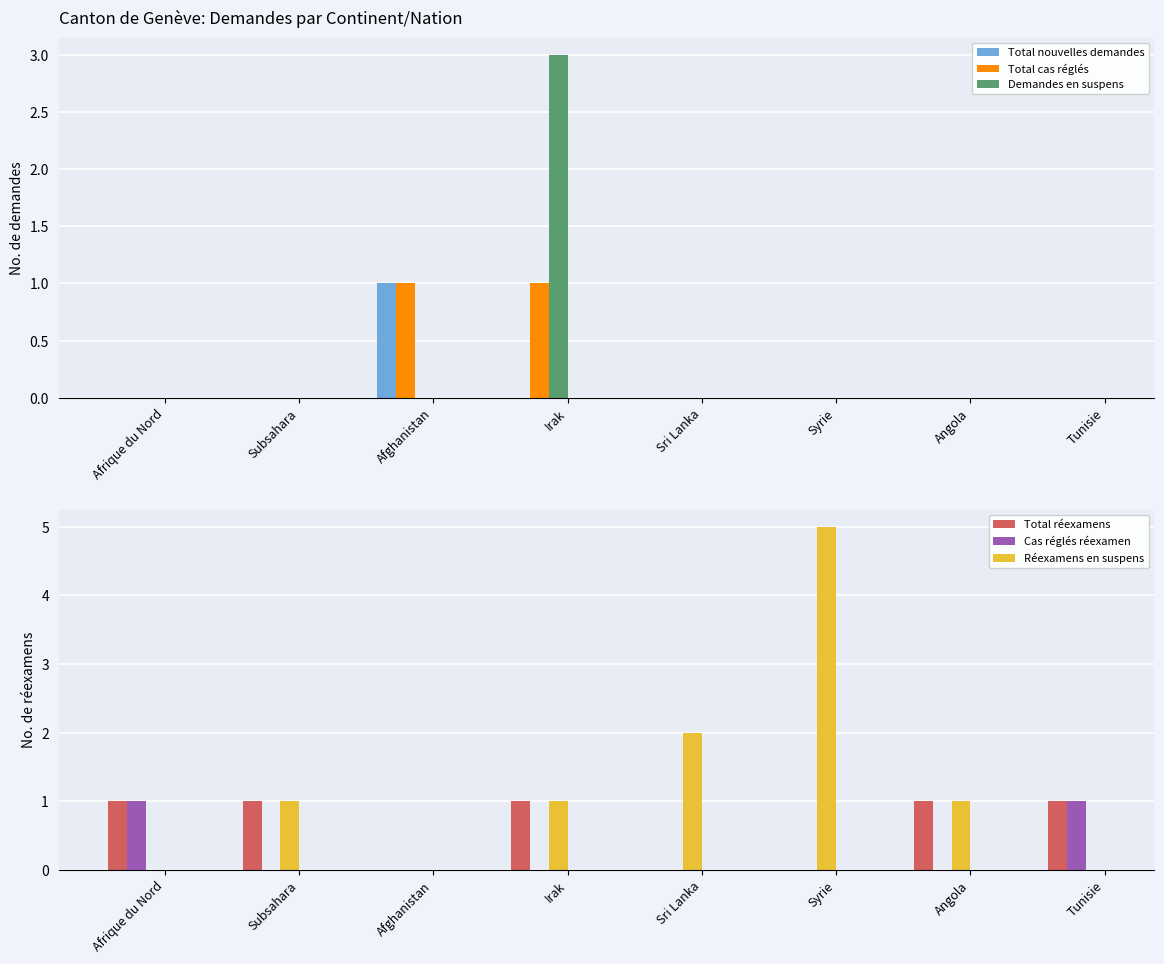

Which series has the largest range (max minus min)?

Réexamens en suspens